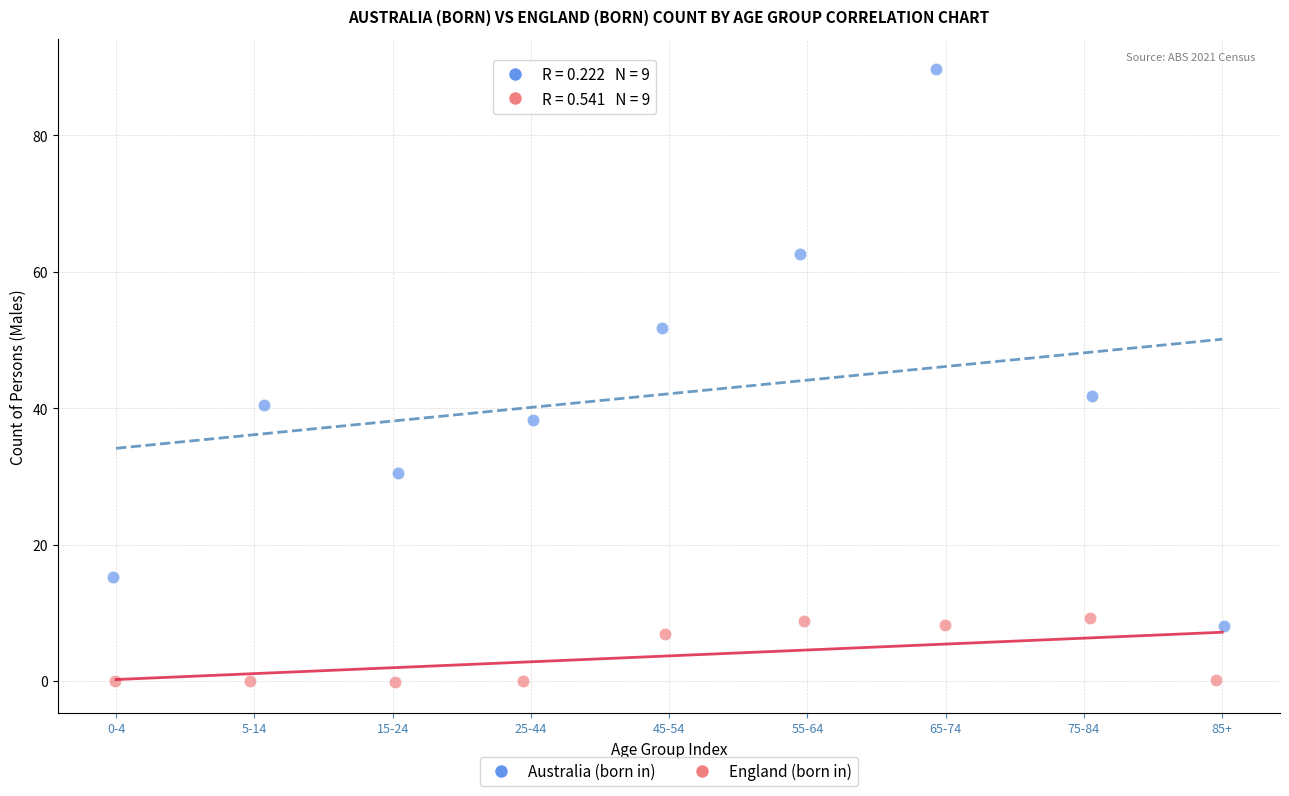

Which series contains the highest Y value?

Australia (born in)